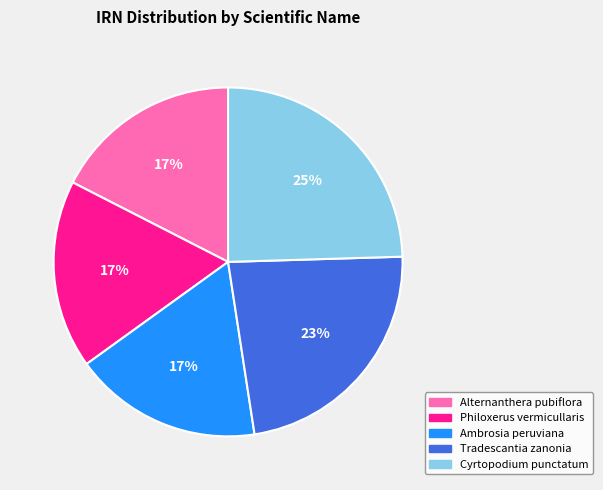

Which has a higher value, Tradescantia zanonia or Alternanthera pubiflora?

Tradescantia zanonia